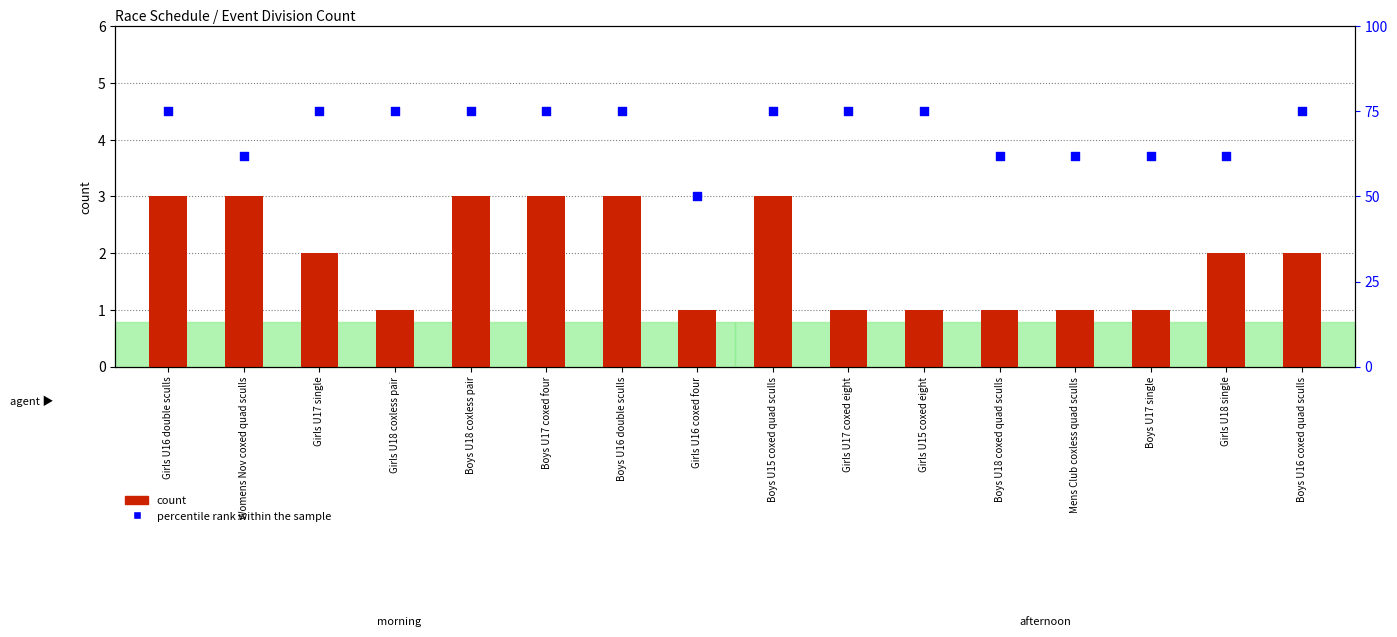

At how many categories does at least one series exceed 40?

16